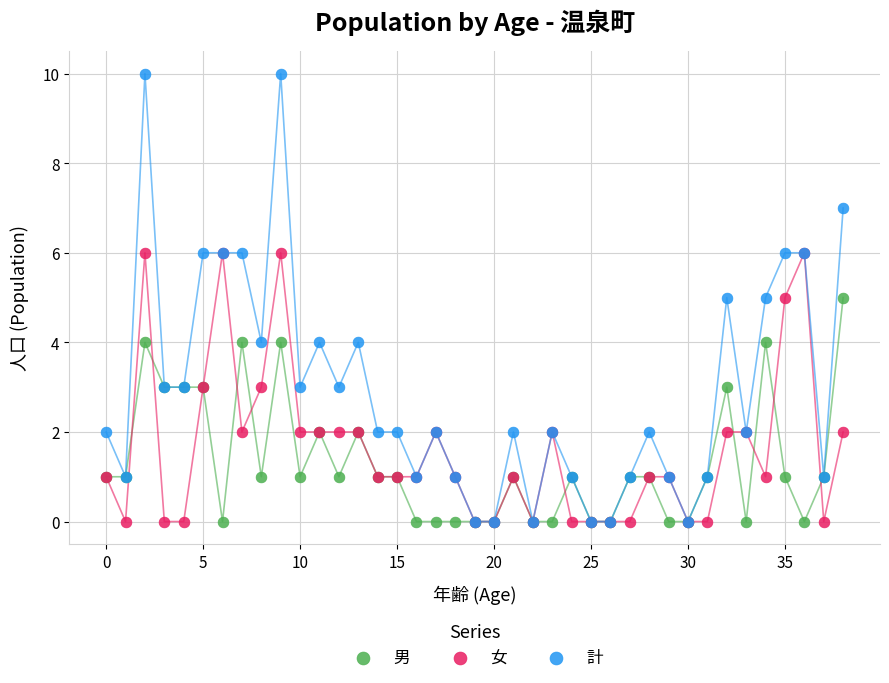

Which series reaches the maximum Y coordinate?

計